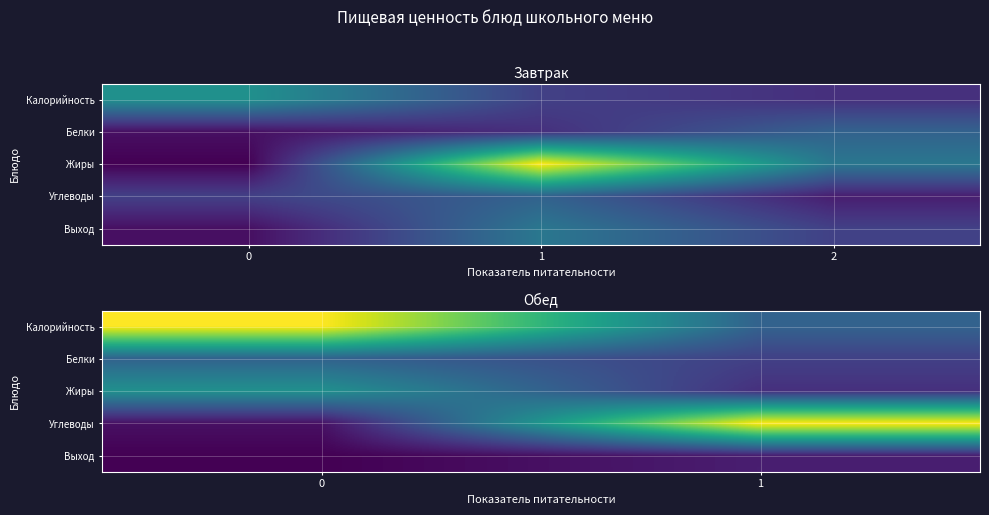

List the series in order of their peak value, lowest first.

Выход, Белки, Жиры, Калорийность, Углеводы